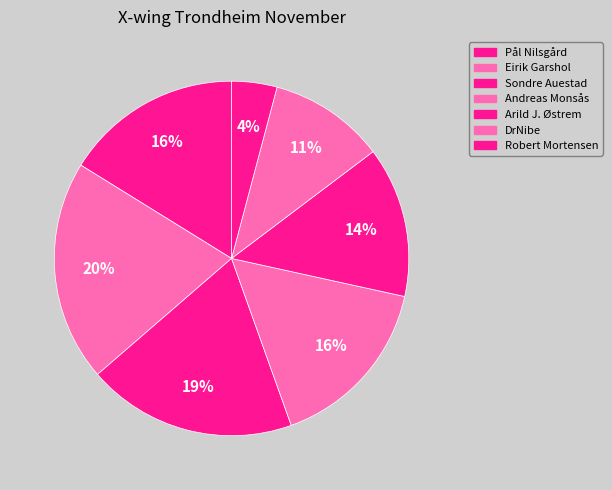

Does Pål Nilsgård represent more than half of the total?

No